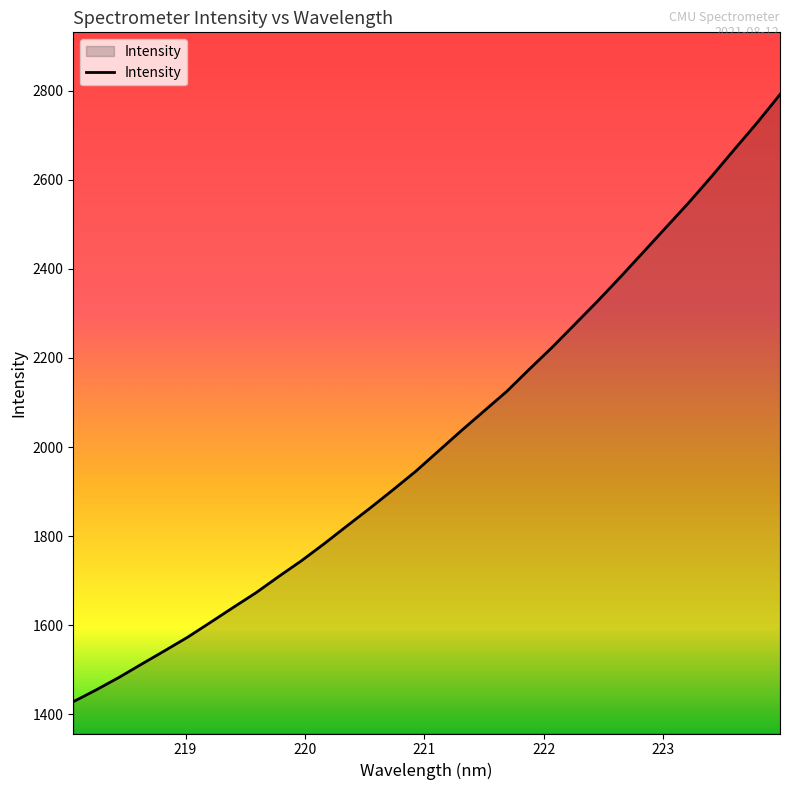

What is the difference between the maximum and minimum values?

1363.9